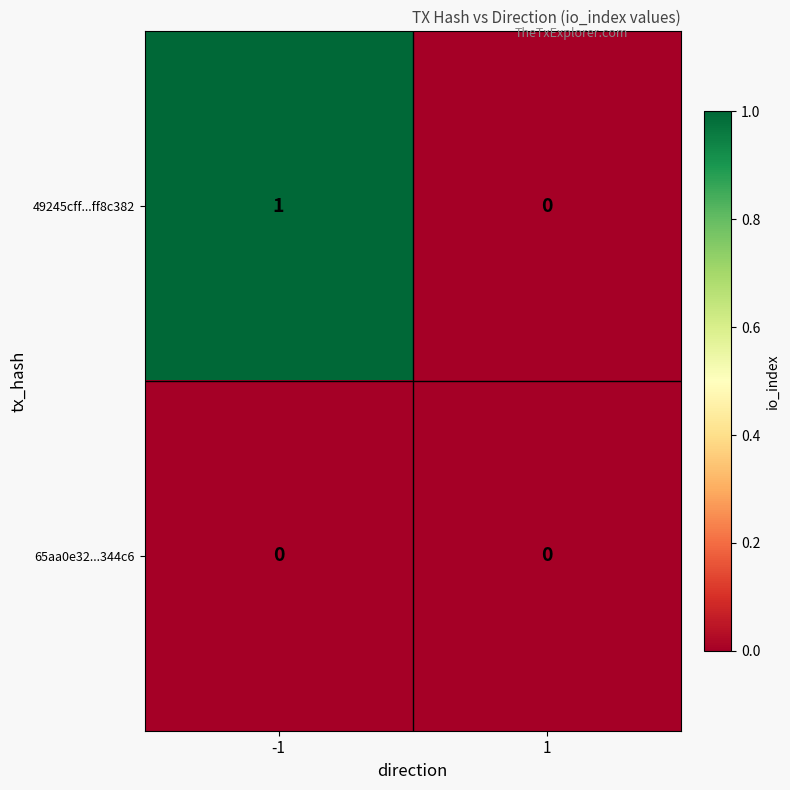

List the series in order of their overall mean, highest first.

49245cff...ff8c382, 65aa0e32...344c6